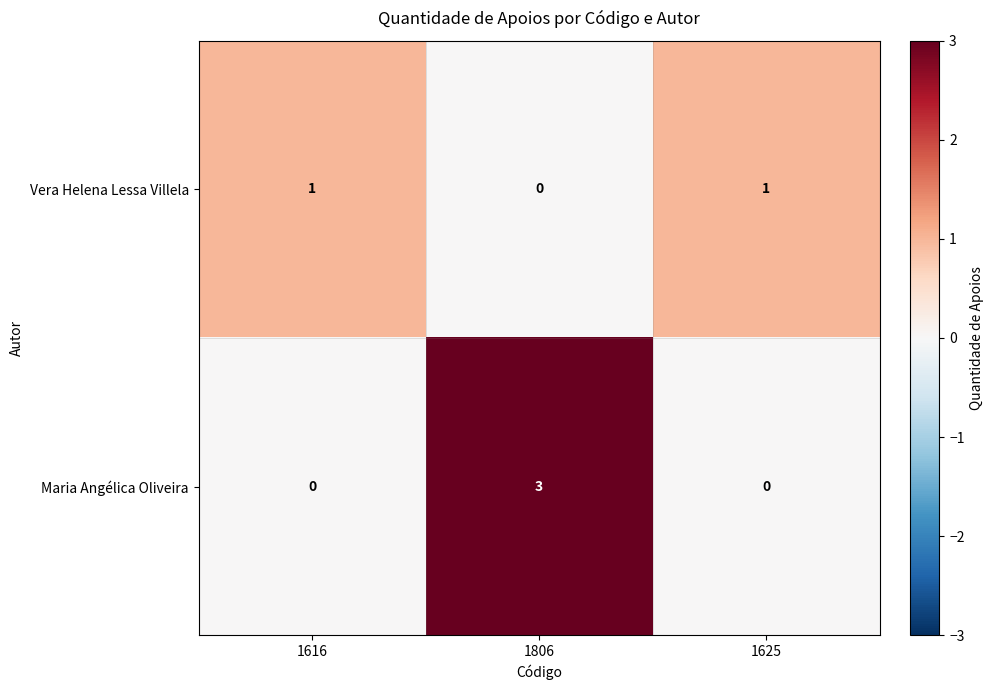

List the series in order of their overall mean, highest first.

Maria Angélica Oliveira, Vera Helena Lessa Villela